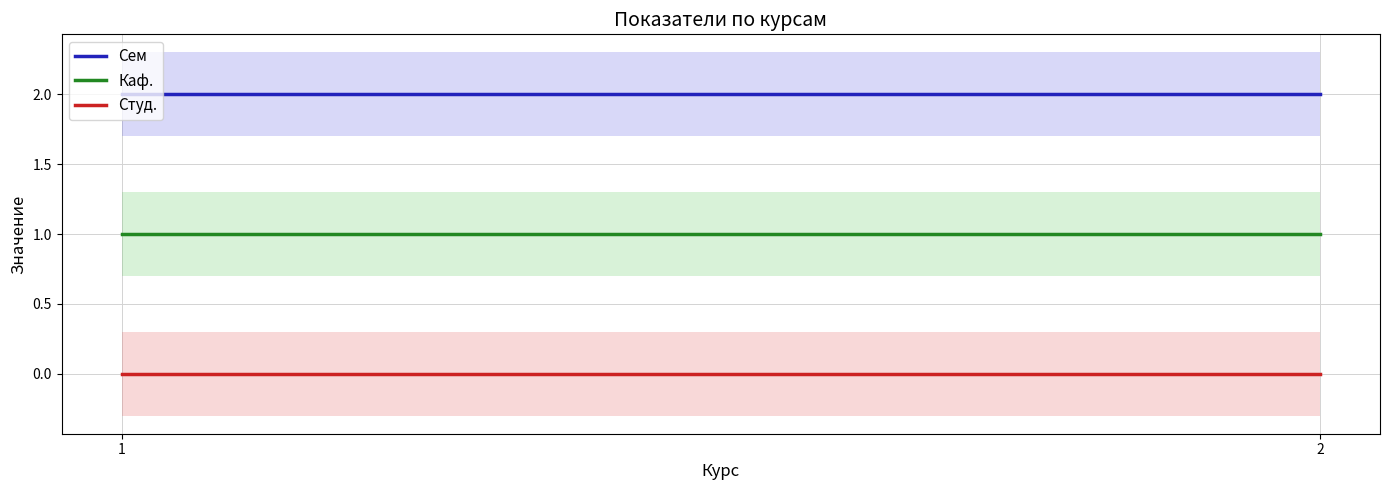

Is this an area chart (filled region under the line)?

No